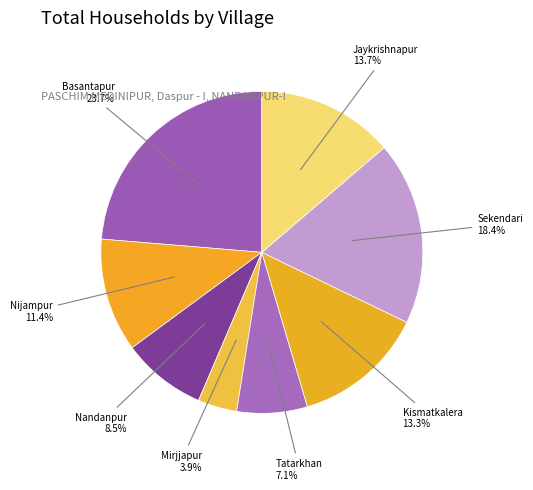

How many slices are in this pie chart?

8